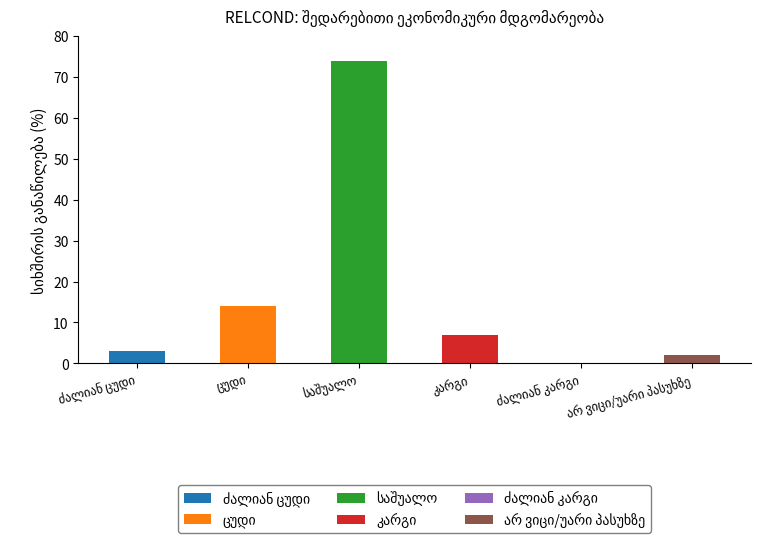

What value does the data have at კარგი?

7